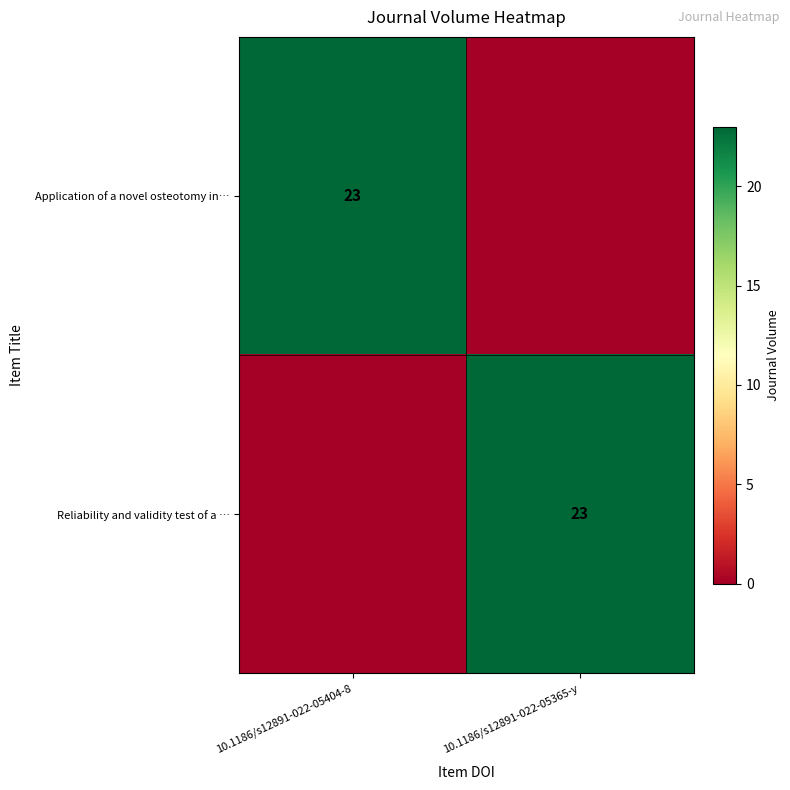

The Application of a novel osteotomy in… series shows 23 at 10.1186/s12891-022-05404-8. True or false?

True